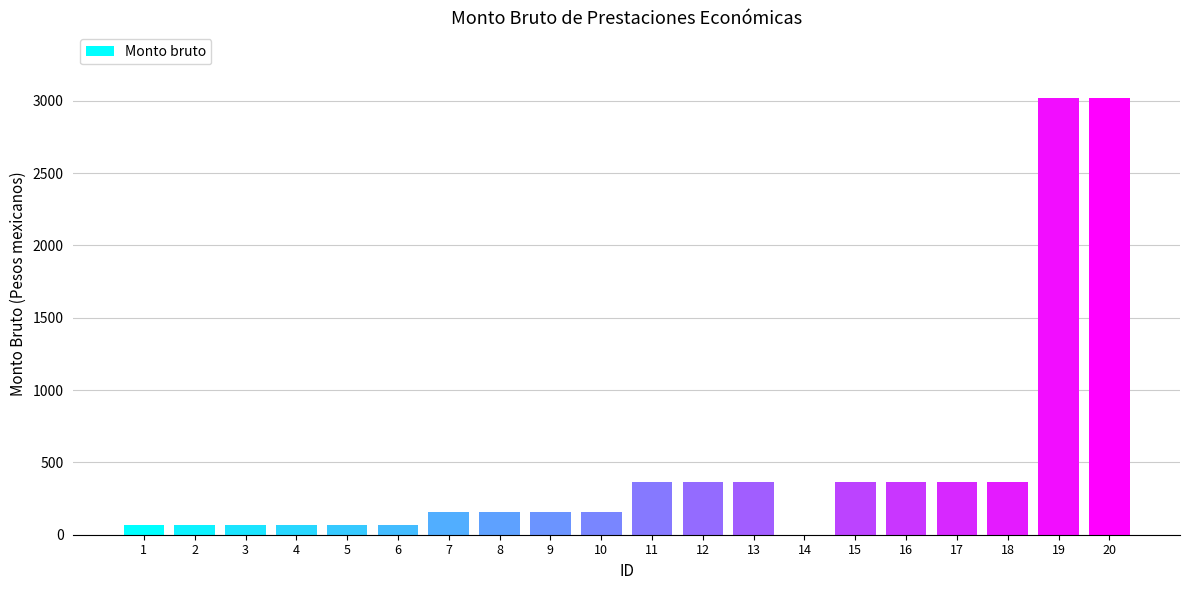

What is the maximum value shown in the chart?

3020.4